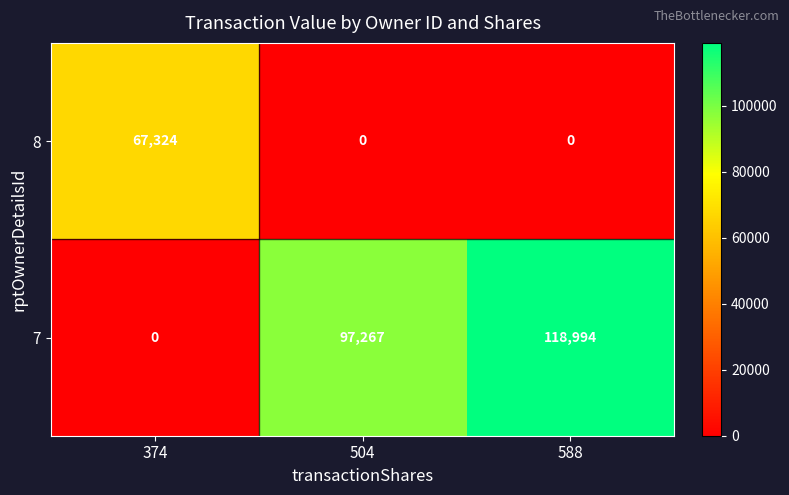

True or false: 8 has a value of 67324 at 374.

True